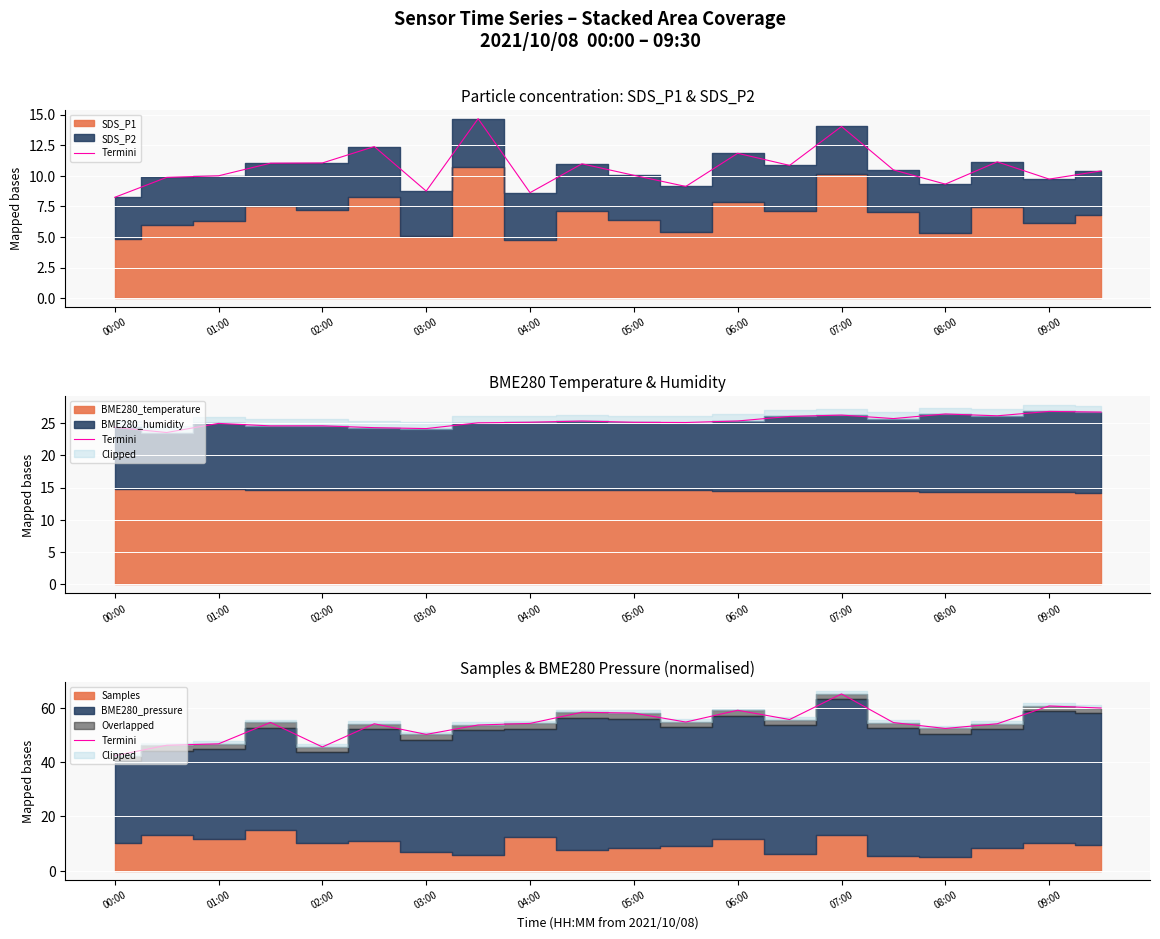

What is the label of the 6th point from the left?

05:00